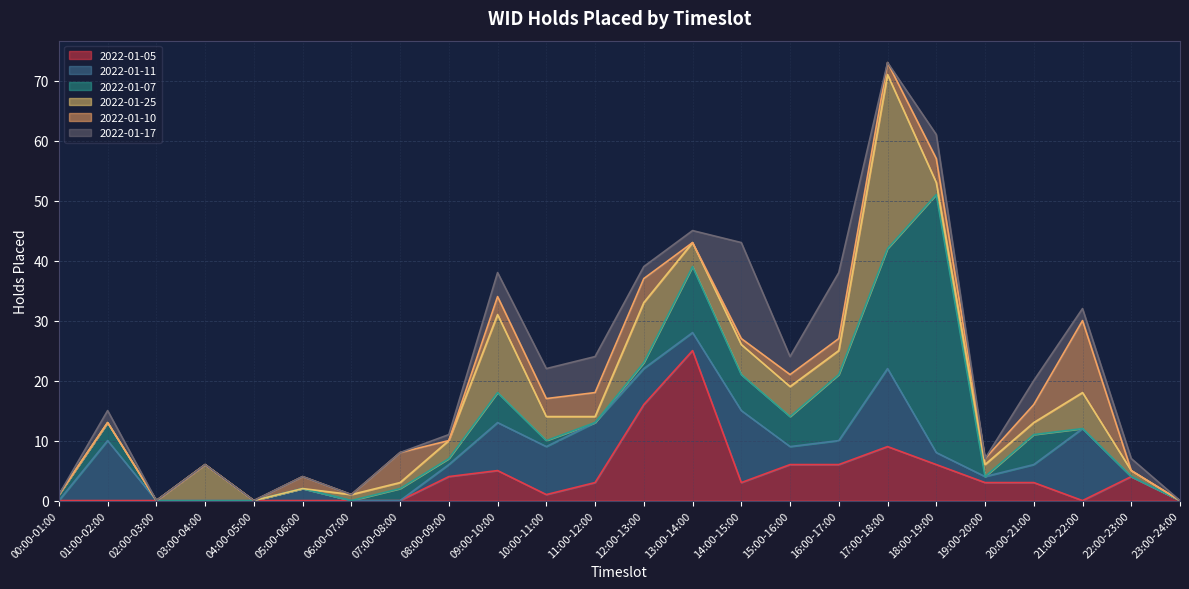

At which category does the chart reach its peak across all series?

18:00-19:00